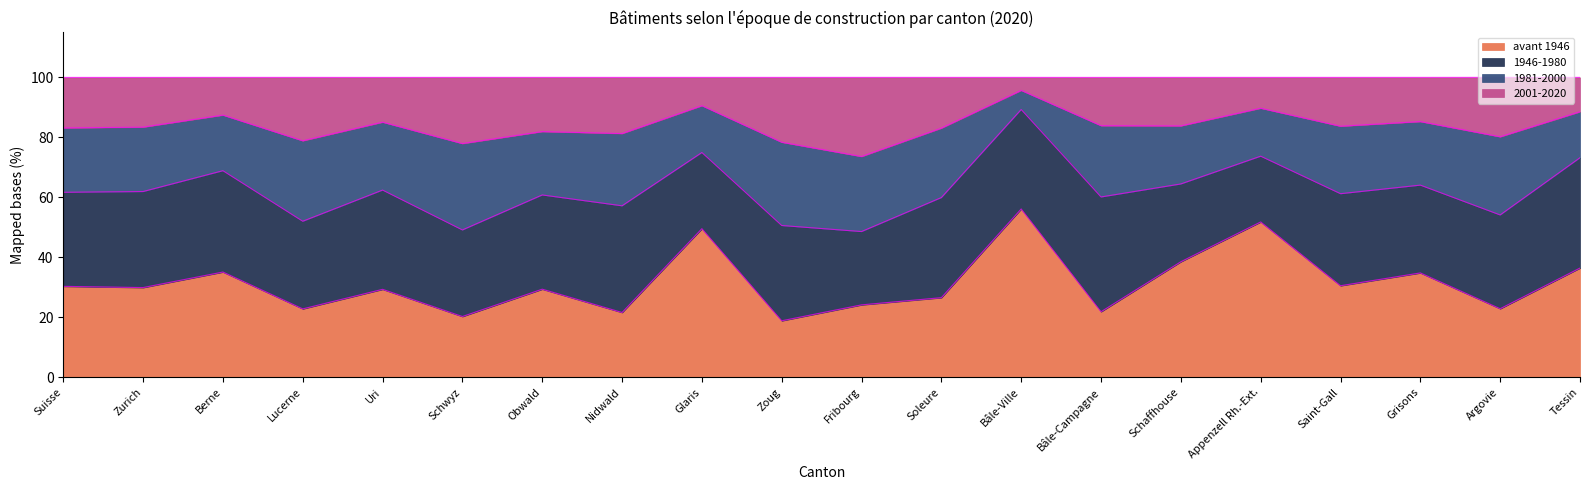

At how many categories does at least one series exceed 95?

1